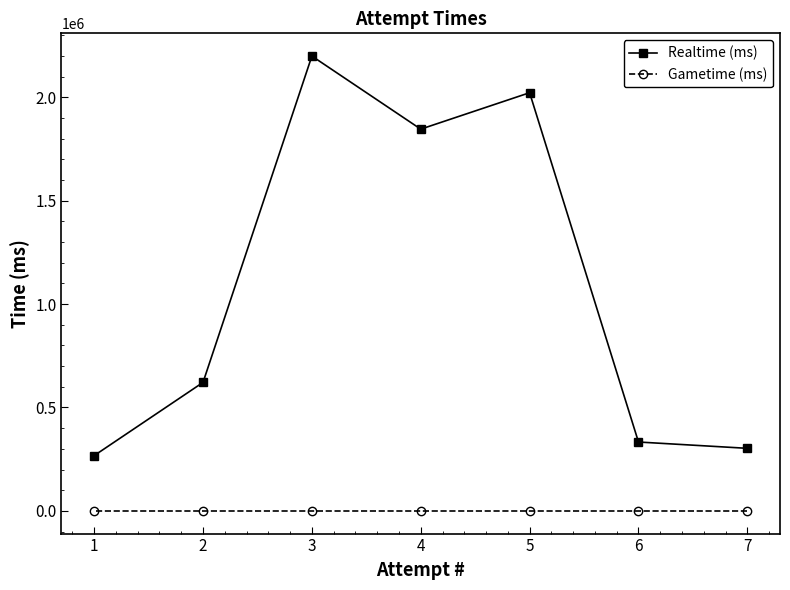

What is the difference between the maximum and second lowest values in the Realtime (ms) series?

1897560